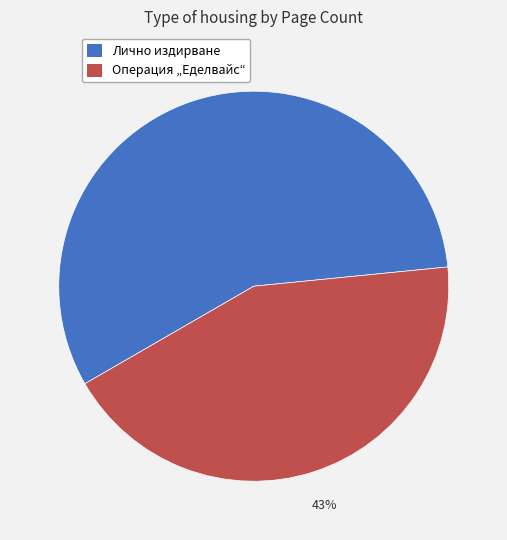

Is there a majority slice in this chart?

Yes